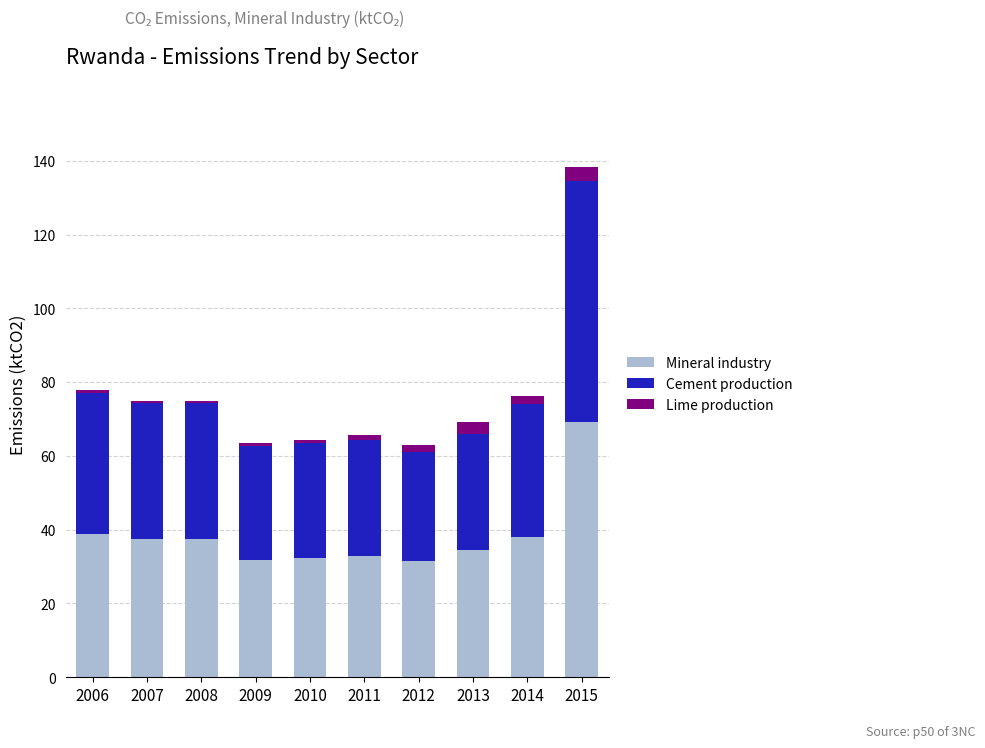

What is the average value of the Mineral industry series?

38.4